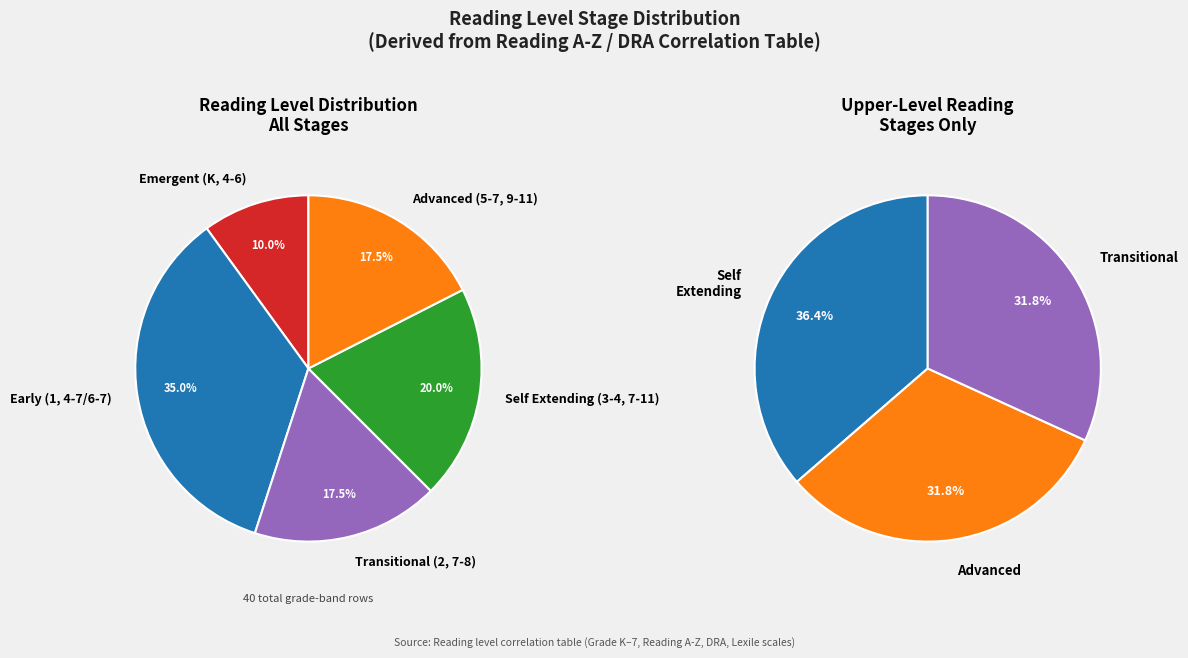

To the nearest percent, what percentage of the pie is Self Extending (3-4, 7-11)?

20%